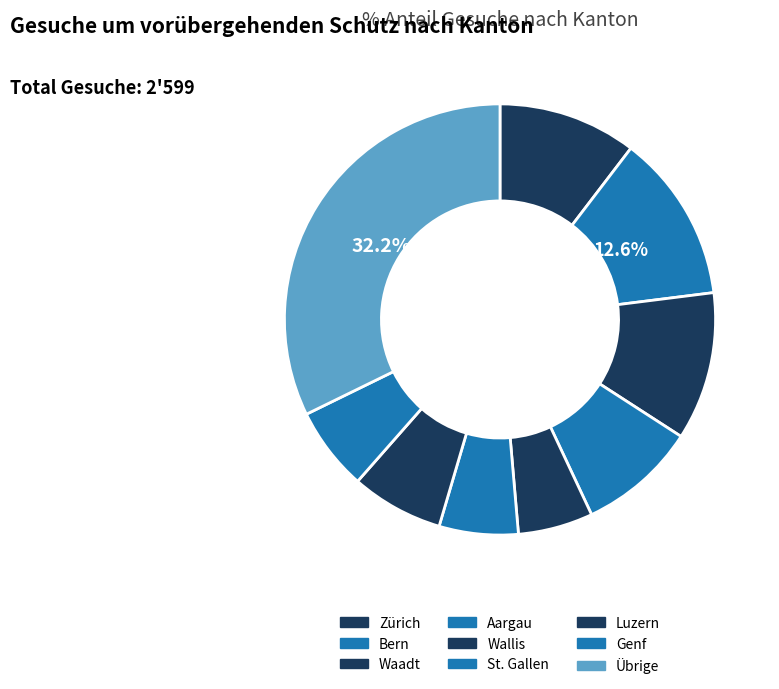

Count the number of slices in the pie.

9